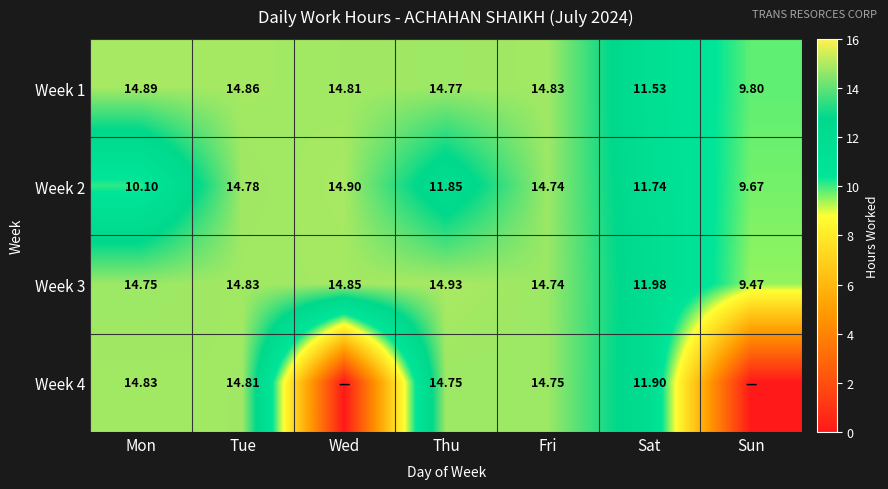

At which label is Week 3 closest to 12?

Sat